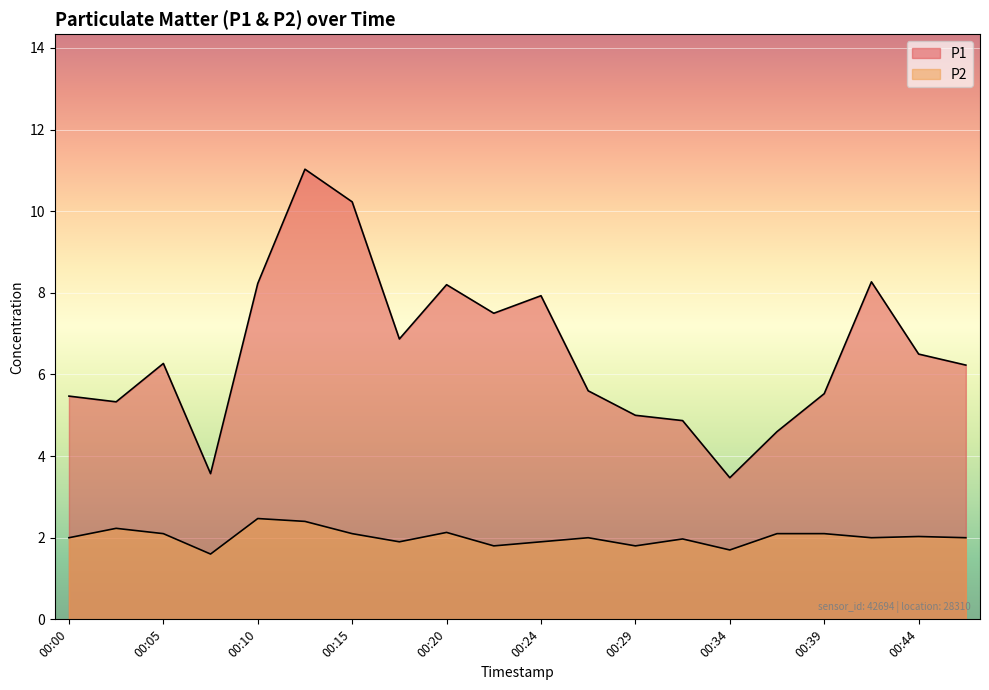

How many data points in P2 are above 2?

9